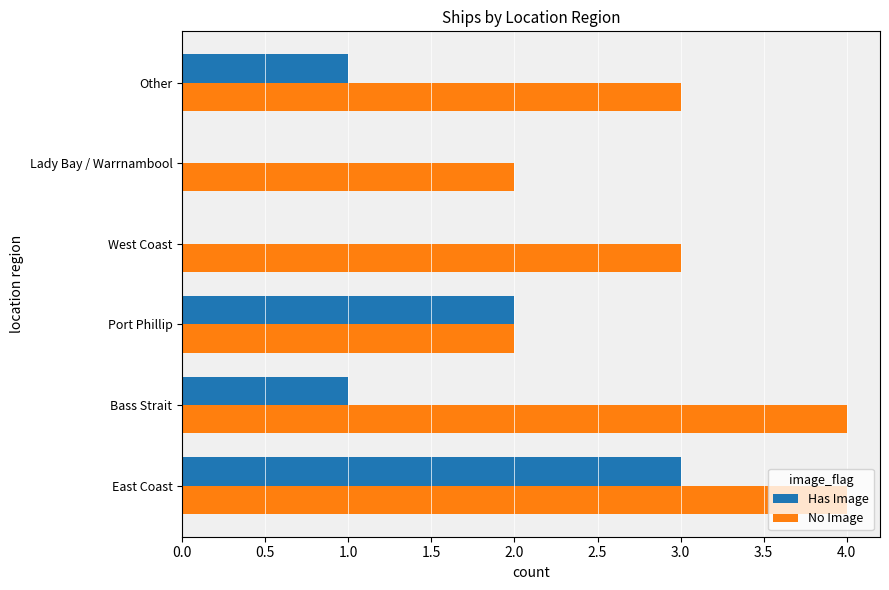

Between East Coast and Lady Bay / Warrnambool, which series saw the biggest shift?

Has Image